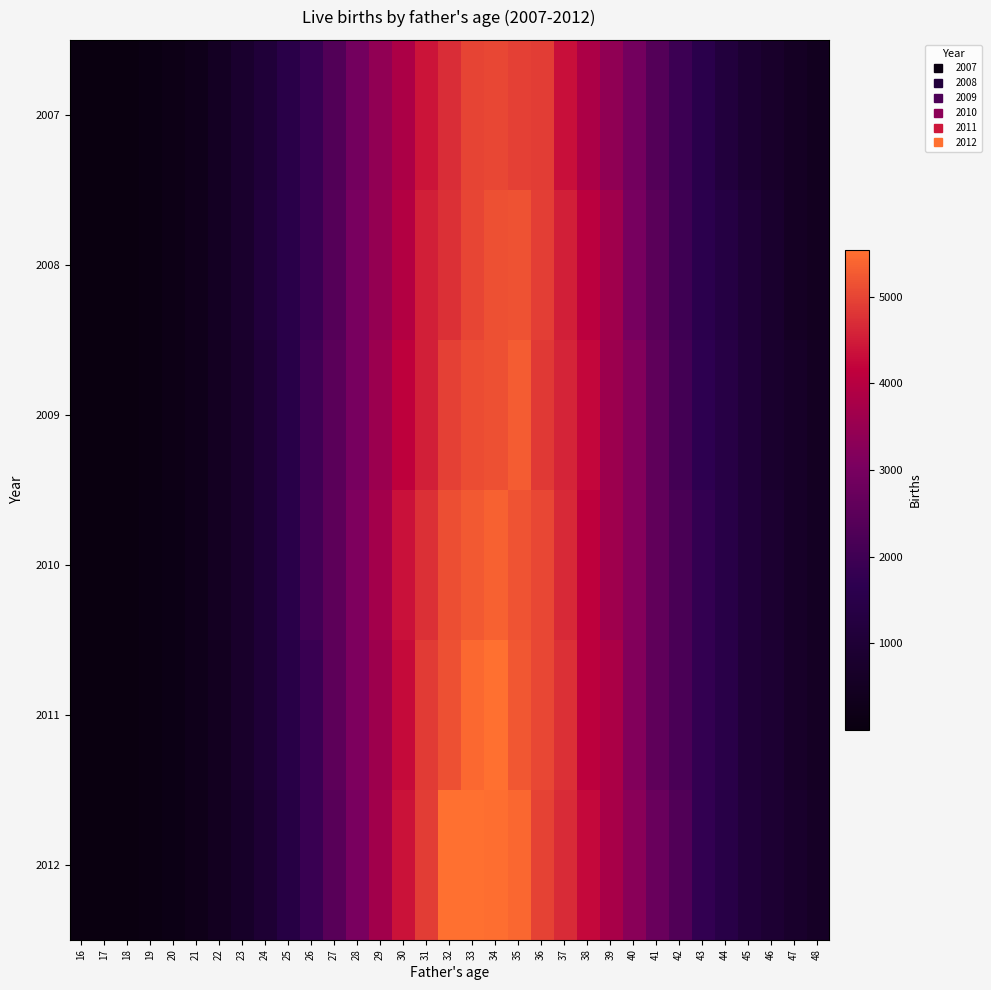

Between 29 and 35, which series saw the biggest shift?

2012